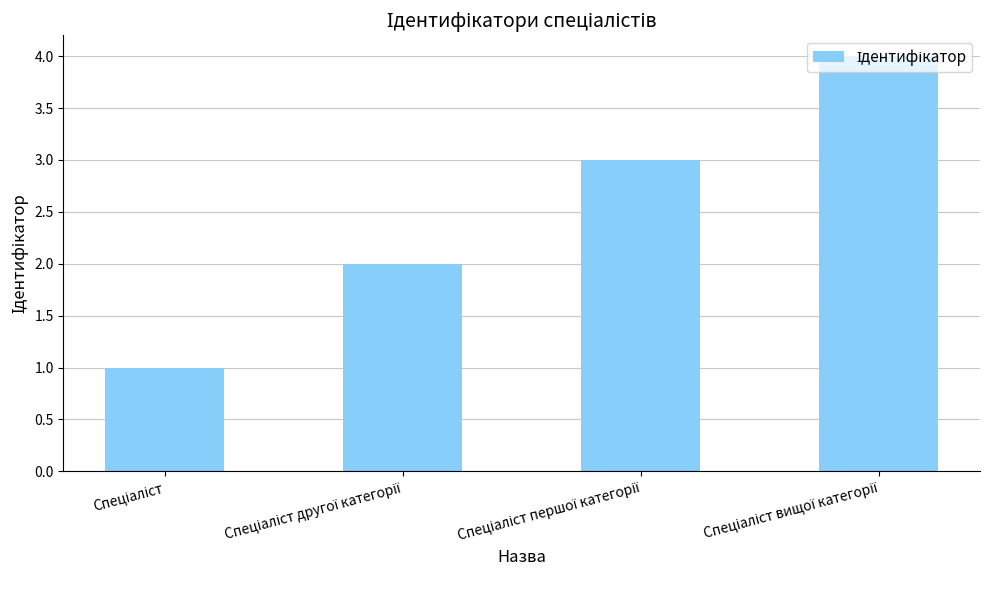

What is the difference between the maximum and minimum values?

3